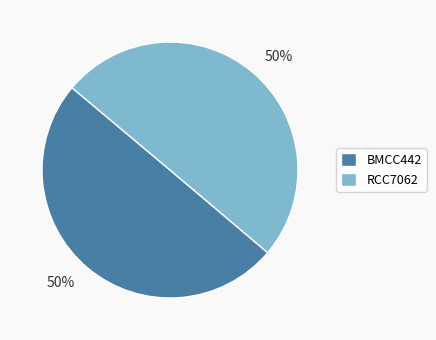

To the nearest percent, what portion does BMCC442 represent?

50%